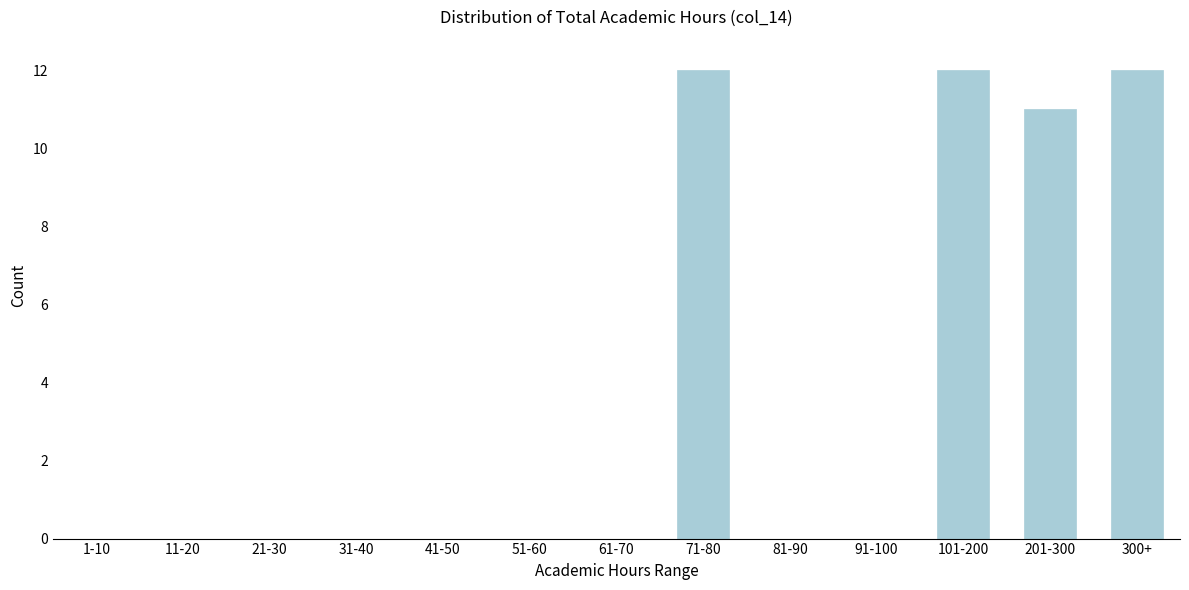

Reading left to right, extract all data points from this chart.

1-10=0	11-20=0	21-30=0	31-40=0	41-50=0	51-60=0	61-70=0	71-80=12	81-90=0	91-100=0	101-200=12	201-300=11	300+=12